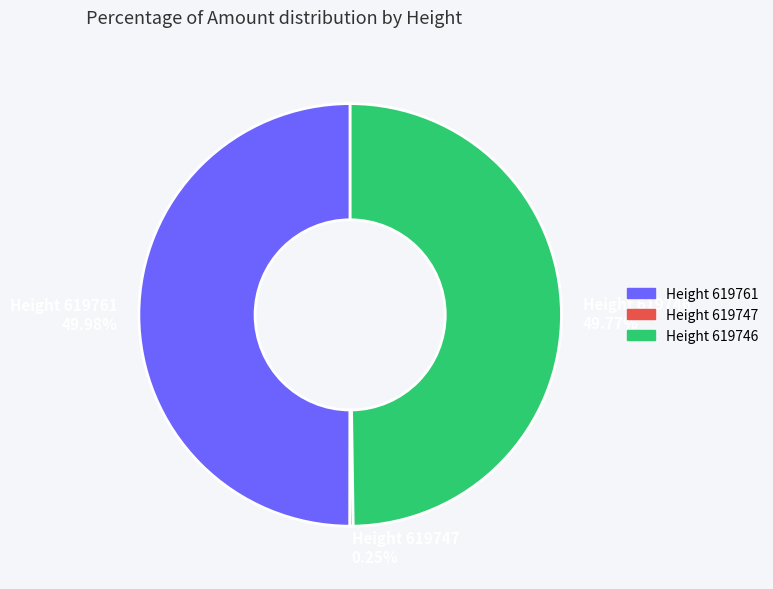

Does any single category account for the majority?

No